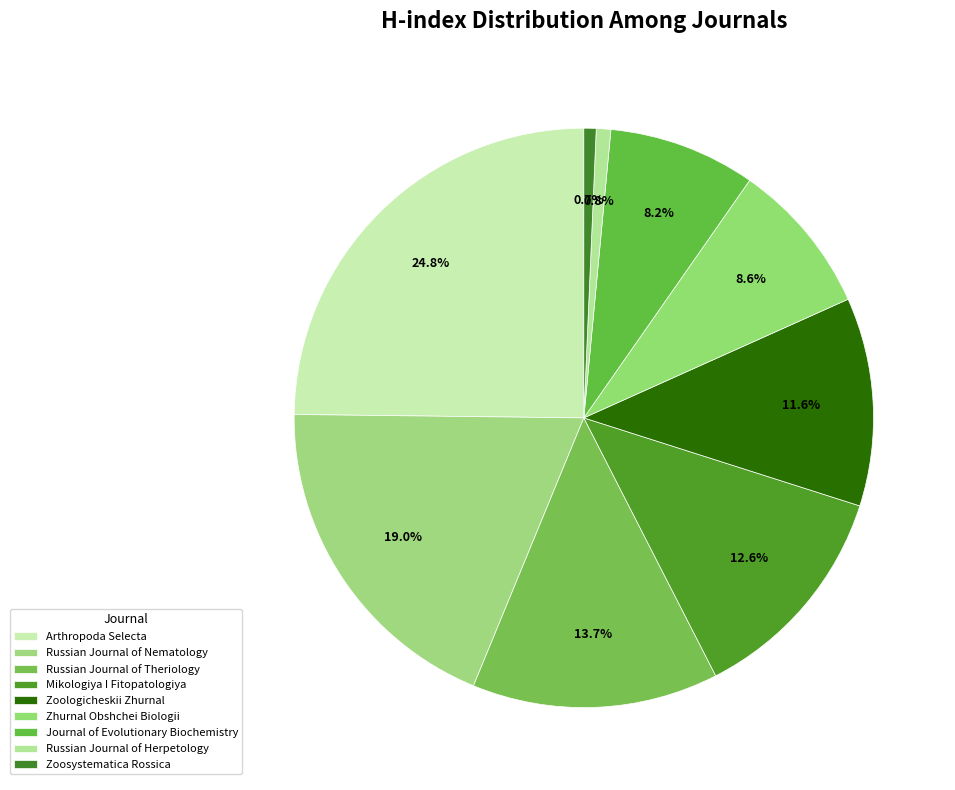

How many slices are in this pie chart?

9